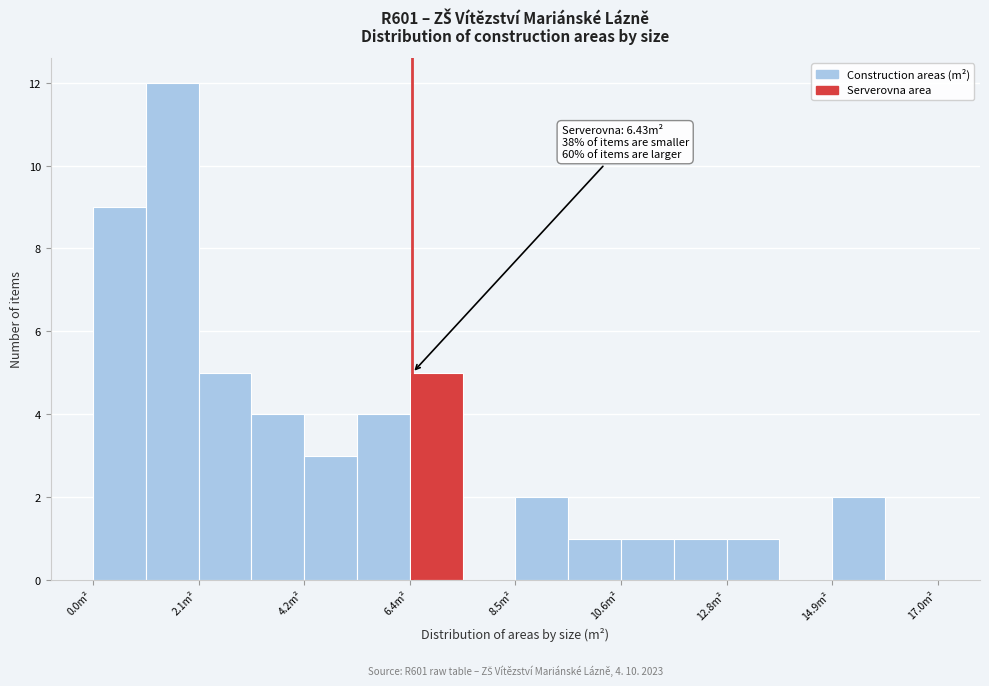

Around what value on the x-axis is the tallest bar? Give the approximate position of its centre, as read against the axis.

1.5